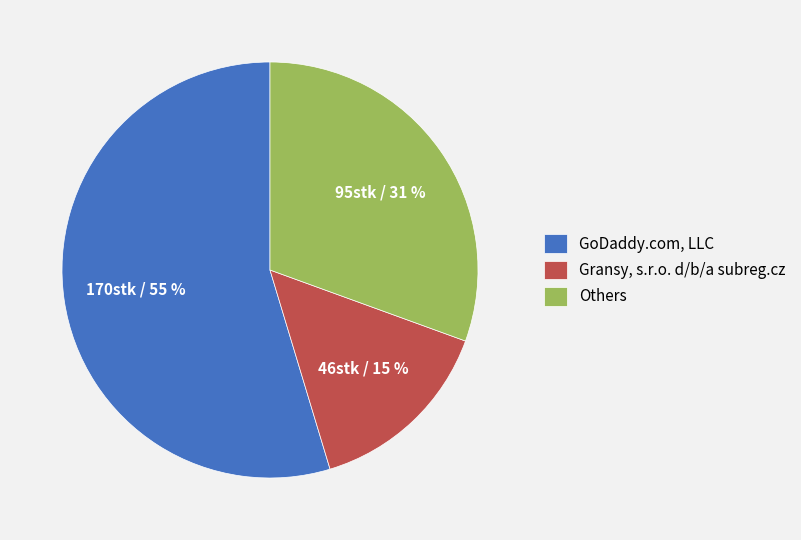

To the nearest percent, what is the average slice percentage?

33%